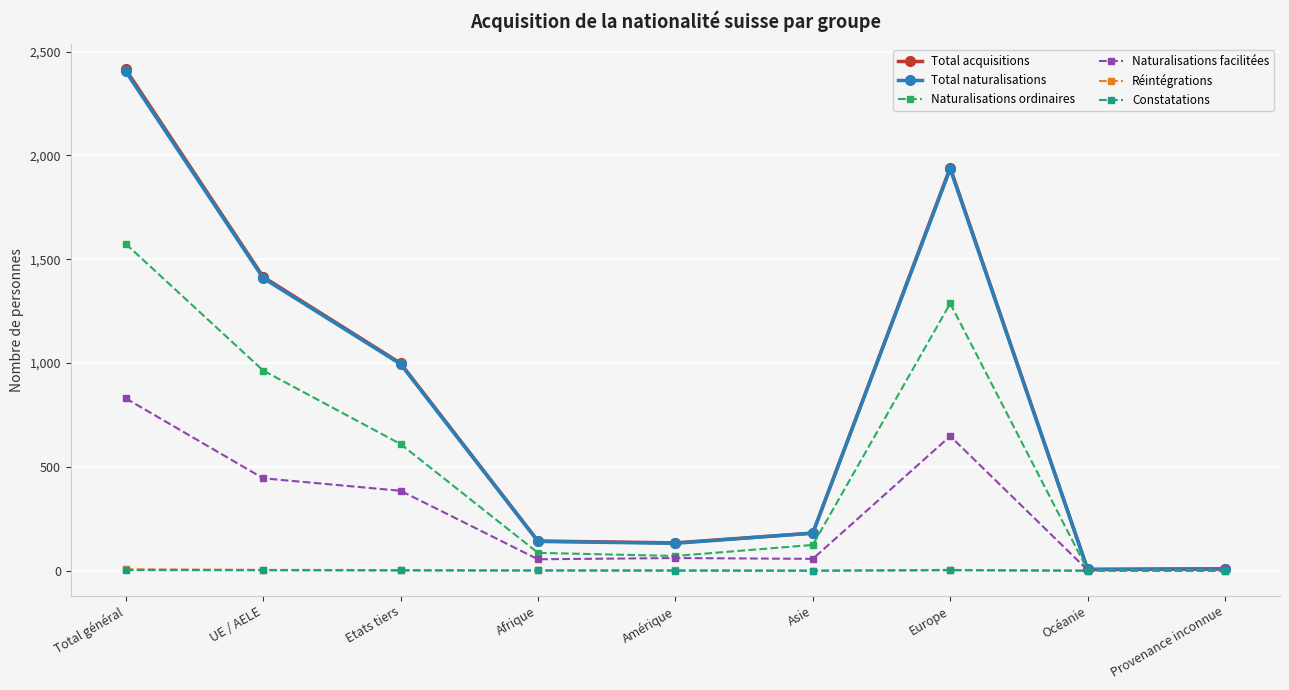

What is the label of the 7th point from the right?

Etats tiers